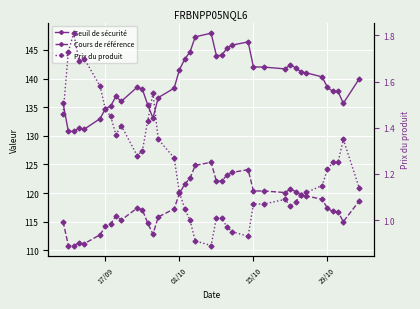

Reading left to right, list all the values displayed in this chart.

Seuil de sécurité: 135.7	130.8	130.8	131.3	131.1	133.0	134.7	135.2	136.9	136.0	138.5	138.1	135.4	133.1	136.7	138.3	141.5	143.4	144.6	147.3	147.9	144.0	144.1	145.3	145.9	146.4	142.0	142.0	141.7	142.4	141.9	141.2	141.0	140.3	138.5	137.8	137.8	135.7	139.9
Cours de référence: 115.0	110.8	110.8	111.3	111.1	112.7	114.2	114.6	116.0	115.3	117.4	117.0	114.8	112.8	115.8	117.2	119.9	121.5	122.6	124.8	125.4	122.0	122.1	123.1	123.6	124.1	120.4	120.3	120.1	120.7	120.2	119.6	119.5	118.9	117.3	116.8	116.7	115.0	118.6
Prix du produit: 1.5	1.7	1.8	1.7	1.7	1.6	1.5	1.4	1.4	1.4	1.3	1.3	1.4	1.6	1.4	1.3	1.1	1.1	1.0	0.9	0.9	1.0	1.0	1.0	0.9	0.9	1.1	1.1	1.1	1.1	1.1	1.1	1.1	1.1	1.2	1.2	1.2	1.4	1.1